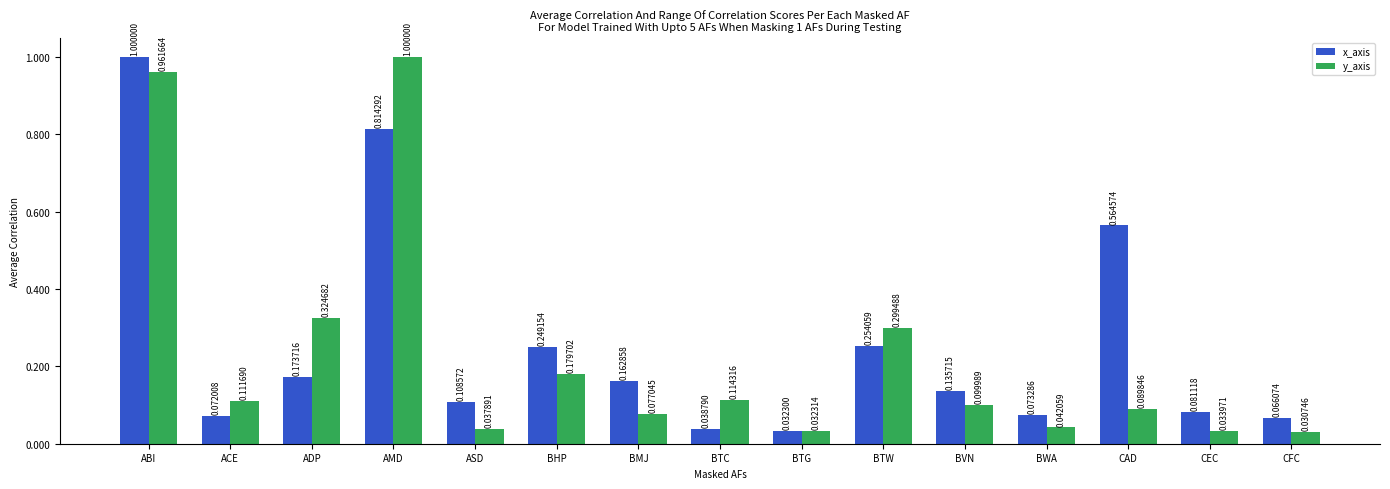

At which category is the sum across all series the highest?

ABI